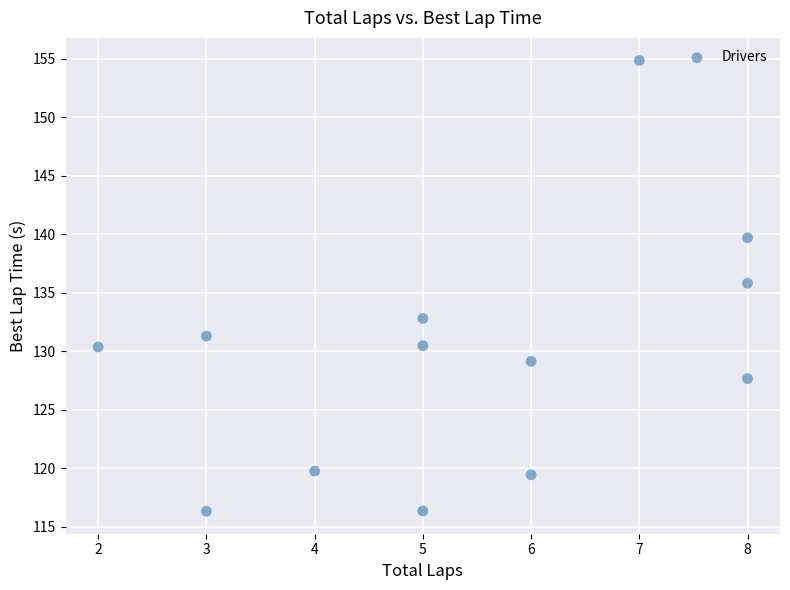

What is the range of Y values (max minus min)?

38.5